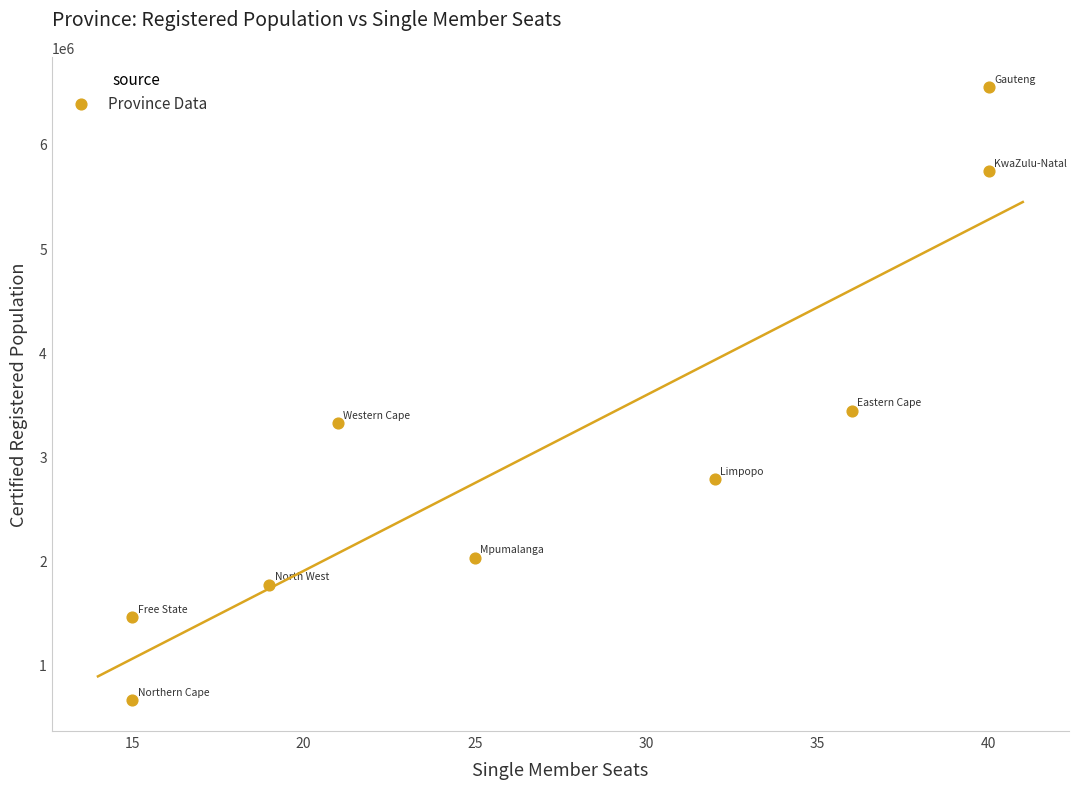

What Y value in the scatter plot is closest to 3599402?

3439320